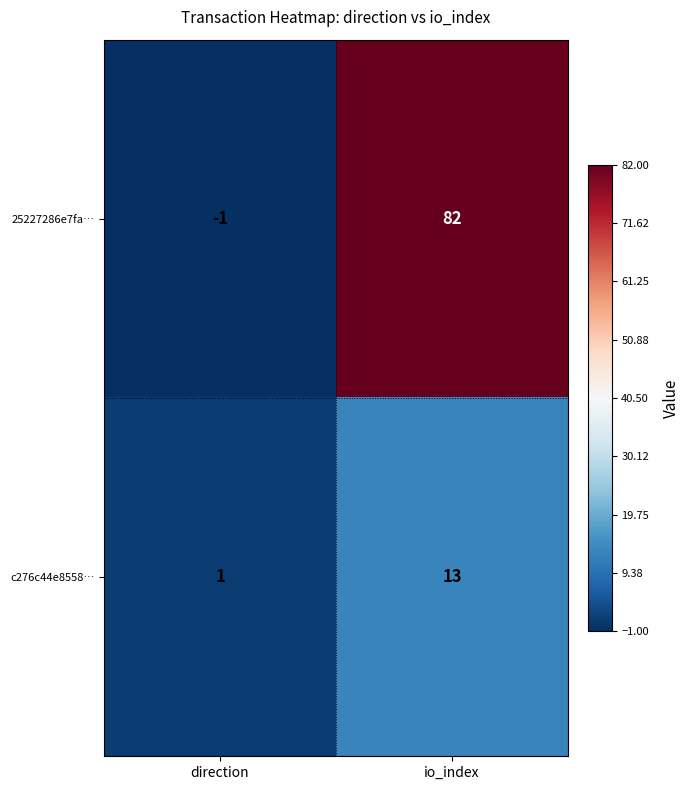

Is it true that 25227286e7fa… equals 82 at io_index?

True